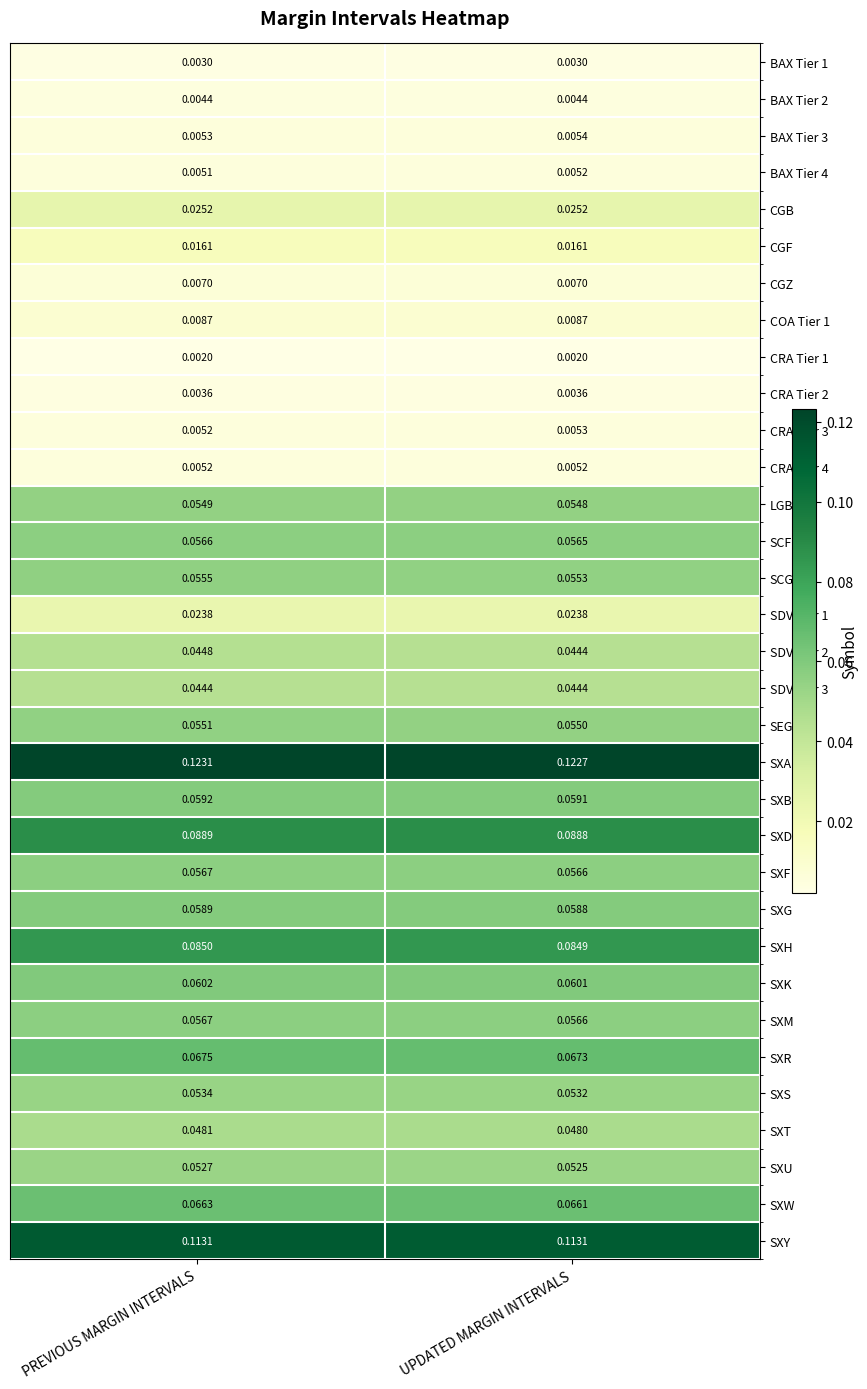

At which label is SXD closest to 0?

UPDATED MARGIN INTERVALS